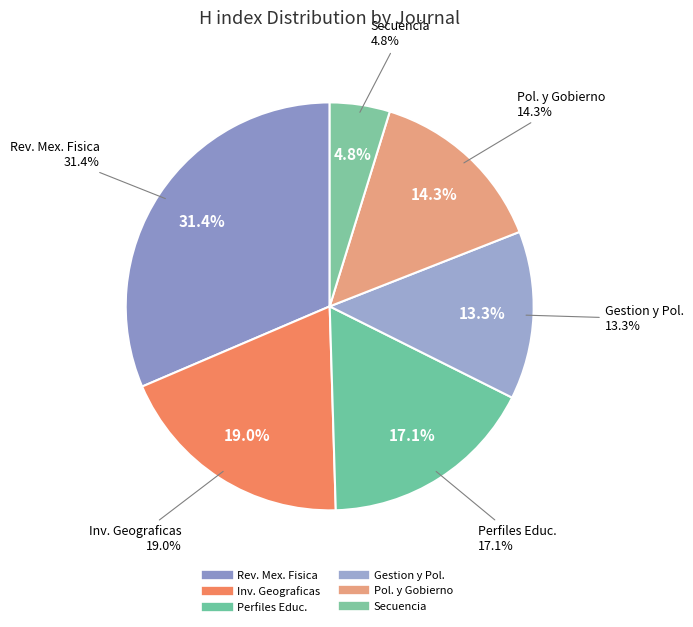

Is it true that Perfiles Educativos is 17% of the pie?

True